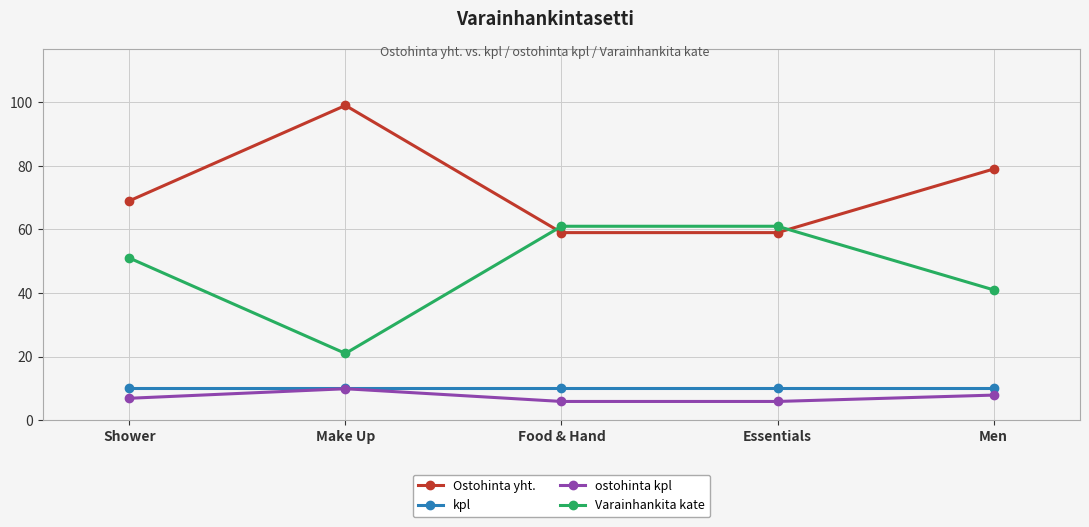

What is the label of the 3rd point from the right?

Food & Hand